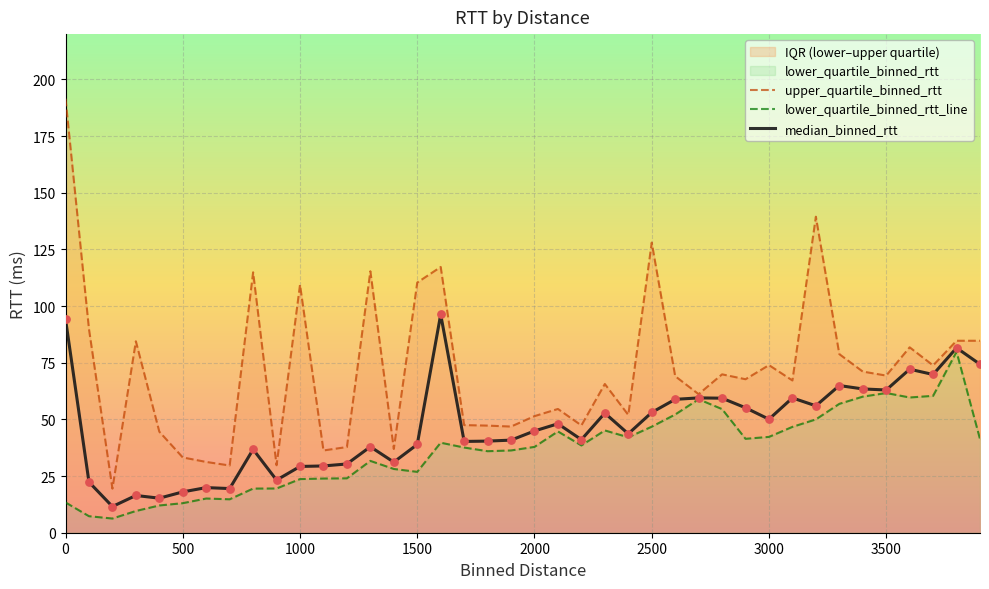

What is the maximum value for median_binned_rtt?

96.3